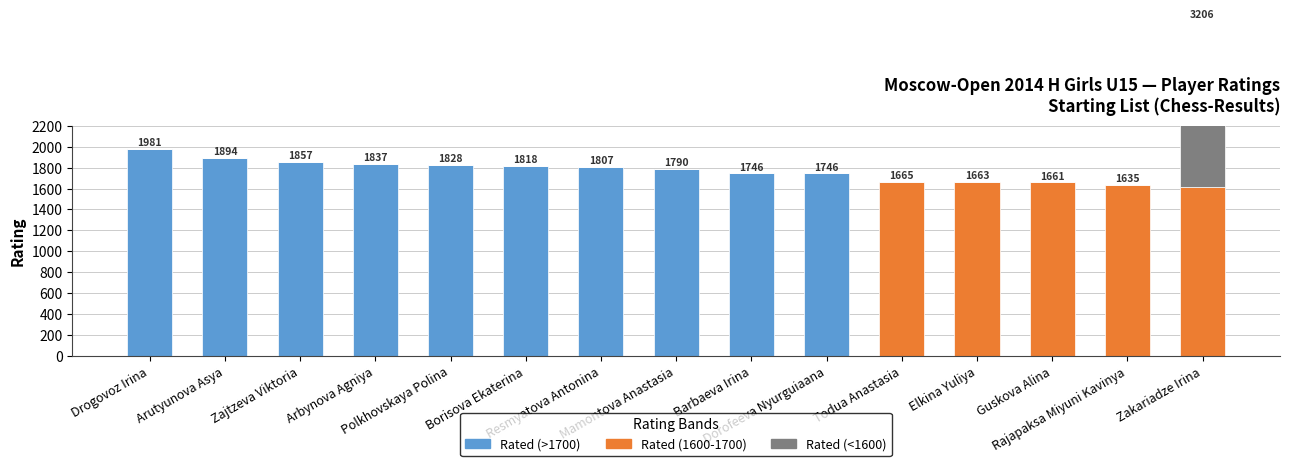

How many data points in Rated (>1700) are above 1790?

7